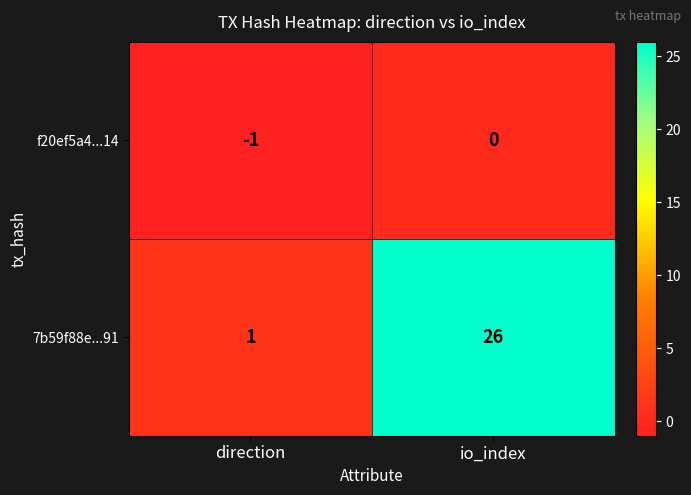

Reading right to left, list all the values displayed in this chart.

f20ef5a4...14: io_index=0	direction=-1
7b59f88e...91: io_index=26	direction=1